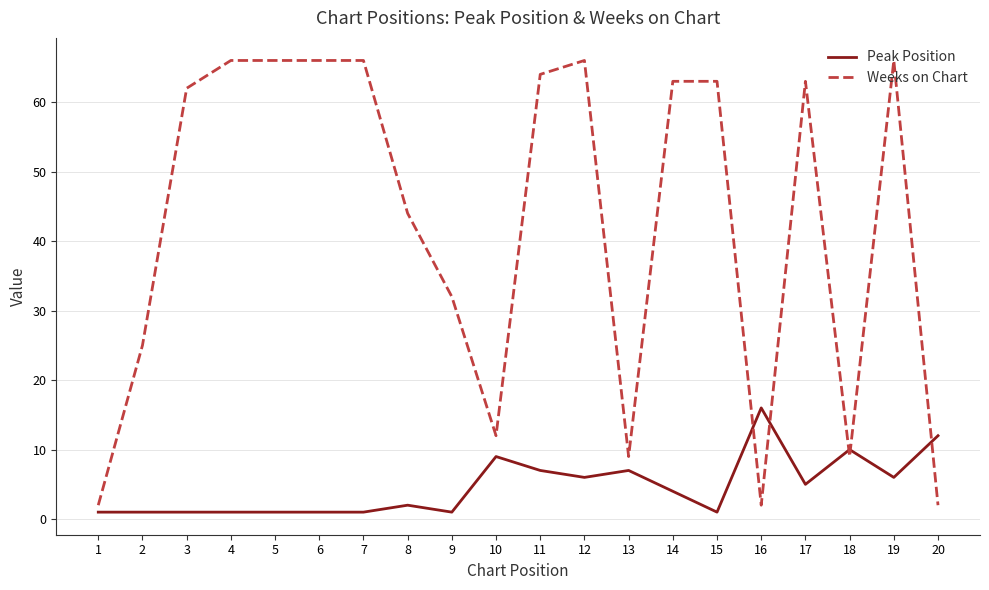

After their last crossing, which series has the higher values: Peak Position or Weeks on Chart?

Peak Position